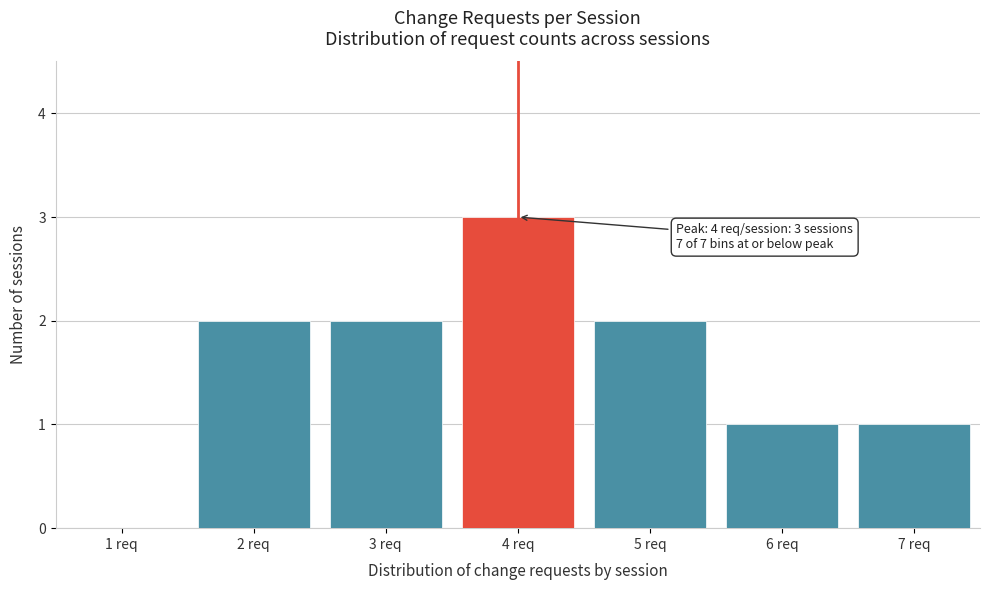

Reading left to right, list all the values displayed in this chart.

1 req=0	2 req=2	3 req=2	4 req=3	5 req=2	6 req=1	7 req=1